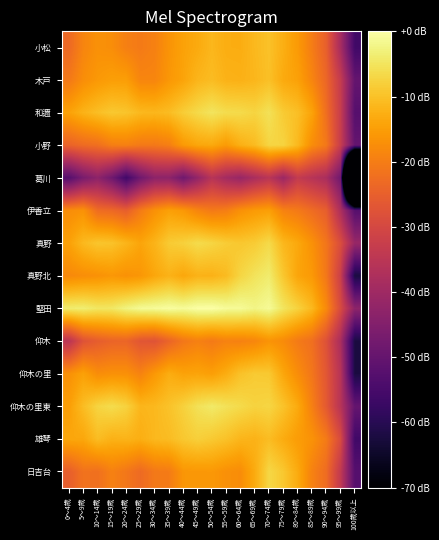

Reading left to right, extract all data points from this chart.

小松: 0～4歳=-23.3	5～9歳=-18.8	10～14歳=-16.9	15～19歳=-17.4	20～24歳=-19.6	25～29歳=-20.4	30～34歳=-19.4	35～39歳=-16.5	40～44歳=-14.4	45～49歳=-13.3	50～54歳=-11.4	55～59歳=-12.8	60～64歳=-12.9	65～69歳=-11.2	70～74歳=-9.9	75～79歳=-12.6	80～84歳=-15.6	85～89歳=-20.0	90～94歳=-24.9	95～99歳=-38.6	100歳以上=-56.1
木戸: 0～4歳=-20.7	5～9歳=-17.4	10～14歳=-15.8	15～19歳=-14.9	20～24歳=-15.0	25～29歳=-18.7	30～34歳=-18.7	35～39歳=-16.0	40～44歳=-14.1	45～49歳=-11.6	50～54歳=-10.7	55～59歳=-12.0	60～64歳=-12.3	65～69歳=-11.5	70～74歳=-10.1	75～79歳=-13.3	80～84歳=-14.5	85～89歳=-18.7	90～94歳=-23.7	95～99歳=-33.2	100歳以上=-50.1
和邇: 0～4歳=-14.4	5～9歳=-12.0	10～14歳=-10.4	15～19歳=-9.0	20～24歳=-9.5	25～29歳=-11.1	30～34歳=-11.5	35～39歳=-10.6	40～44歳=-8.4	45～49歳=-6.5	50～54歳=-5.0	55～59歳=-6.2	60～64歳=-6.5	65～69歳=-7.4	70～74歳=-5.5	75～79歳=-8.7	80～84歳=-10.3	85～89歳=-14.2	90～94歳=-22.4	95～99歳=-32.6	100歳以上=-52.6
小野: 0～4歳=-24.4	5～9歳=-22.9	10～14歳=-22.2	15～19歳=-19.8	20～24歳=-19.4	25～29歳=-20.5	30～34歳=-20.7	35～39歳=-19.8	40～44歳=-15.6	45～49歳=-13.8	50～54歳=-13.4	55～59歳=-15.4	60～64歳=-12.4	65～69歳=-10.8	70～74歳=-7.2	75～79歳=-7.4	80～84歳=-11.1	85～89歳=-17.5	90～94歳=-20.7	95～99歳=-32.6	100歳以上=-50.1
葛川: 0～4歳=-52.6	5～9歳=-46.5	10～14歳=-43.0	15～19歳=-48.1	20～24歳=-56.1	25～29歳=-48.1	30～34歳=-43.0	35～39歳=-43.0	40～44歳=-48.1	45～49歳=-42.1	50～54歳=-35.7	55～59歳=-39.2	60～64歳=-41.3	65～69歳=-38.0	70～74歳=-35.2	75～79歳=-40.5	80～84歳=-33.5	85～89歳=-35.7	90～94歳=-38.0	95～99歳=-48.1	100歳以上=-200.0
伊香立: 0～4歳=-17.5	5～9歳=-16.7	10～14歳=-22.7	15～19歳=-23.4	20～24歳=-25.2	25～29歳=-20.3	30～34歳=-16.9	35～39歳=-14.7	40～44歳=-15.9	45～49歳=-18.8	50～54歳=-20.5	55～59歳=-19.8	60～64歳=-17.0	65～69歳=-15.6	70～74歳=-14.8	75～79歳=-19.2	80～84歳=-20.5	85～89歳=-22.7	90～94歳=-25.2	95～99歳=-37.5	100歳以上=-52.6
真野: 0～4歳=-14.6	5～9歳=-11.1	10～14歳=-9.4	15～19歳=-9.8	20～24歳=-11.7	25～29歳=-14.1	30～34歳=-11.8	35～39歳=-8.7	40～44歳=-7.9	45～49歳=-6.4	50～54歳=-7.2	55～59歳=-8.5	60～64歳=-9.2	65～69歳=-8.5	70～74歳=-6.6	75～79歳=-11.3	80～84歳=-13.5	85～89歳=-16.8	90～94歳=-21.2	95～99歳=-28.7	100歳以上=-41.3
真野北: 0～4歳=-18.1	5～9歳=-17.4	10～14歳=-16.8	15～19歳=-16.0	20～24歳=-16.8	25～29歳=-16.1	30～34歳=-13.8	35～39歳=-12.1	40～44歳=-13.7	45～49歳=-12.0	50～54歳=-12.1	55～59歳=-10.9	60～64歳=-7.2	65～69歳=-5.2	70～74歳=-3.9	75～79歳=-9.2	80～84歳=-14.0	85～89歳=-15.7	90～94歳=-20.8	95～99歳=-32.0	100歳以上=-62.1
堅田: 0～4歳=-3.8	5～9歳=-3.6	10～14歳=-4.7	15～19歳=-4.6	20～24歳=-2.7	25～29歳=-1.3	30～34歳=-1.0	35～39歳=-0.5	40～44歳=-1.0	45～49歳=-0.1	50～54歳=0.0	55～59歳=-1.0	60～64歳=-1.1	65～69歳=-2.3	70～74歳=-1.2	75～79歳=-4.9	80～84歳=-7.6	85～89歳=-11.2	90～94歳=-18.0	95～99歳=-29.2	100歳以上=-43.0
仰木: 0～4歳=-35.2	5～9歳=-27.6	10～14歳=-25.4	15～19歳=-24.1	20～24歳=-24.0	25～29歳=-27.0	30～34歳=-27.4	35～39歳=-24.1	40～44歳=-21.0	45～49歳=-19.5	50～54歳=-20.5	55～59歳=-19.2	60～64歳=-19.4	65～69歳=-18.6	70～74歳=-16.5	75～79歳=-17.8	80～84歳=-20.4	85～89歳=-22.2	90～94歳=-27.8	95～99歳=-38.0	100歳以上=-62.1
仰木の里: 0～4歳=-16.9	5～9歳=-14.5	10～14歳=-17.5	15～19歳=-16.9	20～24歳=-17.0	25～29歳=-19.1	30～34歳=-15.8	35～39歳=-12.9	40～44歳=-14.4	45～49歳=-14.1	50～54歳=-14.9	55～59歳=-12.9	60～64歳=-9.9	65～69歳=-8.7	70～74歳=-9.0	75～79歳=-13.8	80～84歳=-17.5	85～89歳=-21.0	90～94歳=-26.7	95～99歳=-35.7	100歳以上=-62.1
仰木の里東: 0～4歳=-15.0	5～9歳=-10.6	10～14歳=-7.4	15～19歳=-6.2	20～24歳=-7.6	25～29歳=-11.6	30～34歳=-11.2	35～39歳=-9.8	40～44歳=-7.8	45～49歳=-5.5	50～54歳=-4.2	55～59歳=-5.4	60～64歳=-6.5	65～69歳=-7.6	70～74歳=-7.2	75～79歳=-9.7	80～84歳=-13.2	85～89歳=-19.5	90～94歳=-26.1	95～99歳=-35.7	100歳以上=-50.1
雄琴: 0～4歳=-13.7	5～9歳=-13.7	10～14歳=-10.6	15～19歳=-12.2	20～24歳=-11.9	25～29歳=-12.7	30～34歳=-11.2	35～39歳=-10.7	40～44歳=-9.1	45～49歳=-8.0	50～54歳=-8.9	55～59歳=-9.9	60～64歳=-11.6	65～69歳=-12.0	70～74歳=-10.7	75～79歳=-13.0	80～84歳=-15.2	85～89歳=-16.7	90～94歳=-20.3	95～99歳=-29.2	100歳以上=-56.1
日吉台: 0～4歳=-25.2	5～9歳=-21.7	10～14歳=-22.1	15～19歳=-19.4	20～24歳=-21.0	25～29歳=-23.1	30～34歳=-20.7	35～39歳=-20.2	40～44歳=-16.2	45～49歳=-15.9	50～54歳=-15.9	55～59歳=-17.0	60～64歳=-17.6	65～69歳=-13.1	70～74歳=-6.9	75～79歳=-9.1	80～84歳=-13.2	85～89歳=-19.2	90～94歳=-22.7	95～99歳=-33.8	100歳以上=-52.6